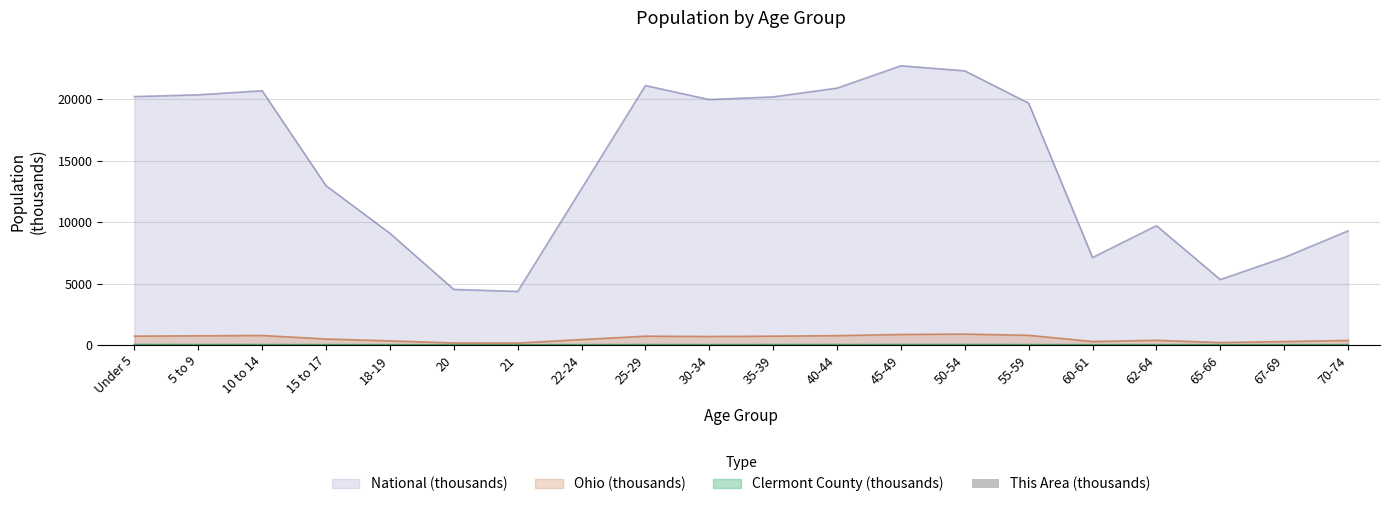

True or false: National (thousands) and Ohio (thousands) cross at least once.

False